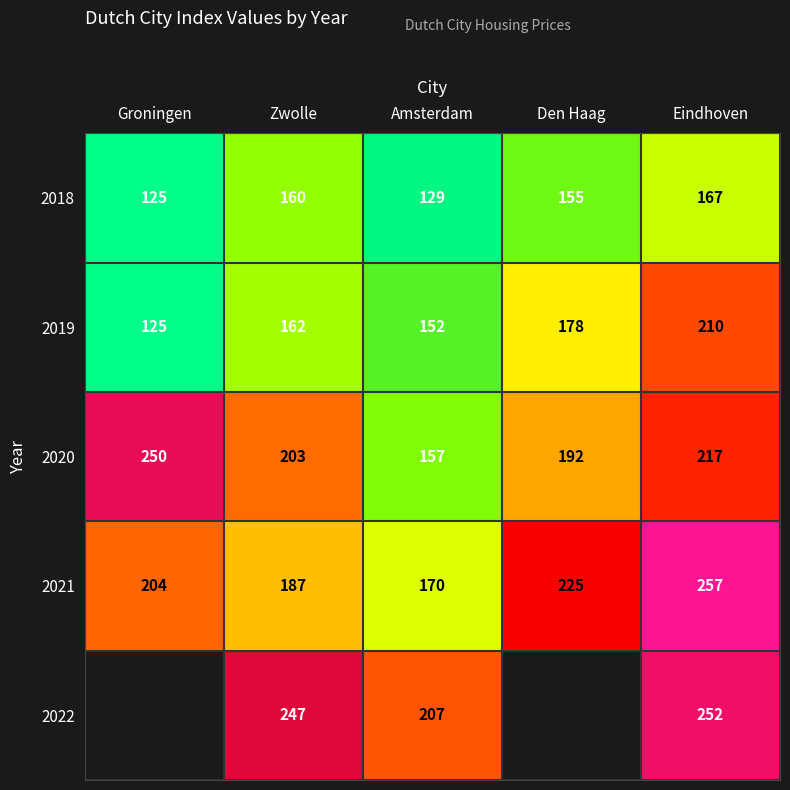

At Zwolle, list the series in order from smallest to largest.

2018, 2019, 2021, 2020, 2022